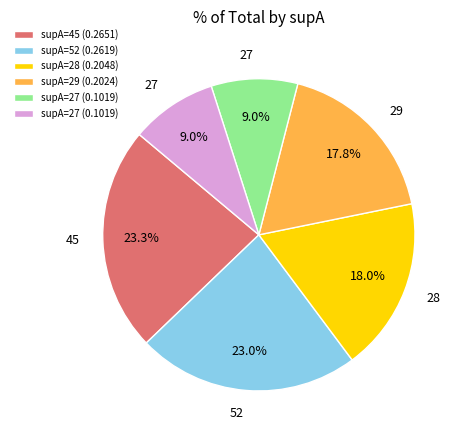

Does any single category account for the majority?

No